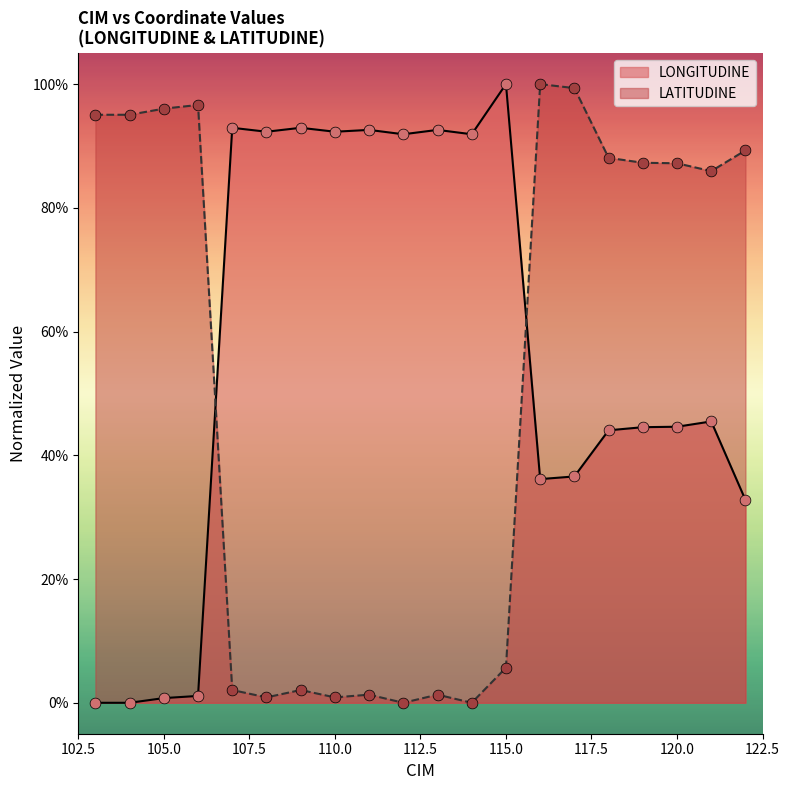

What are all the series names shown in the legend?

LONGITUDINE, LATITUDINE